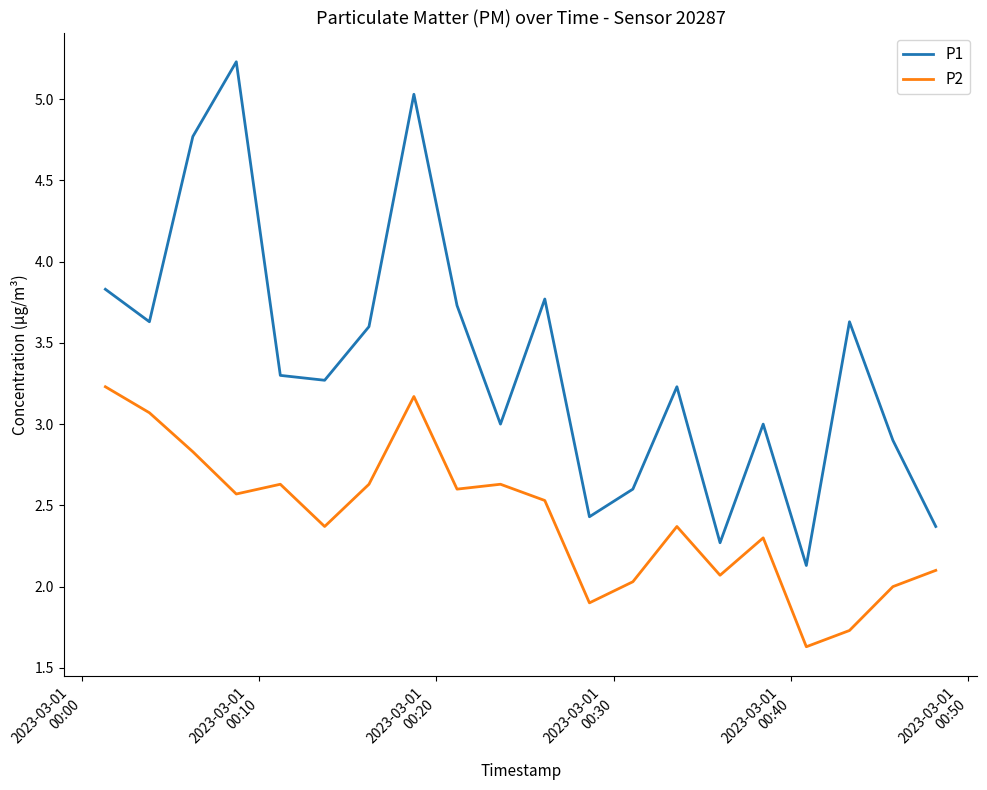

Reading left to right, transcribe all the data shown in this chart.

P1: 3.8	3.6	4.8	5.2	3.3	3.3	3.6	5.0	3.7	3.0	3.8	2.4	2.6	3.2	2.3	3.0	2.1	3.6	2.9	2.4
P2: 3.2	3.1	2.8	2.6	2.6	2.4	2.6	3.2	2.6	2.6	2.5	1.9	2.0	2.4	2.1	2.3	1.6	1.7	2.0	2.1